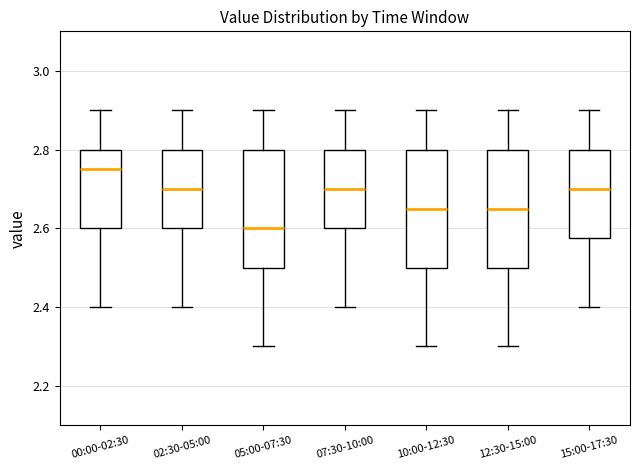

Reading left to right, read every box against the y-axis: the position of its median line, the range the box covers, and the ends of its whiskers. The values are not printed on the chart, so give them approximately, as read against the axis.

00:00-02:30: median 2.76, box 2.60 to 2.80, whiskers 2.40 to 2.90
02:30-05:00: median 2.70, box 2.60 to 2.80, whiskers 2.40 to 2.90
05:00-07:30: median 2.60, box 2.50 to 2.80, whiskers 2.30 to 2.90
07:30-10:00: median 2.70, box 2.60 to 2.80, whiskers 2.40 to 2.90
10:00-12:30: median 2.66, box 2.50 to 2.80, whiskers 2.30 to 2.90
12:30-15:00: median 2.66, box 2.50 to 2.80, whiskers 2.30 to 2.90
15:00-17:30: median 2.70, box 2.58 to 2.80, whiskers 2.40 to 2.90